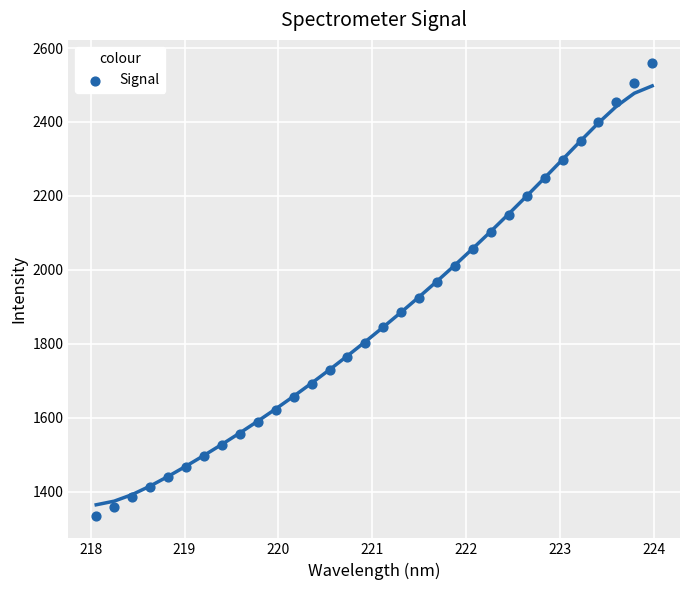

What is the range of X values (max minus min)?

5.9